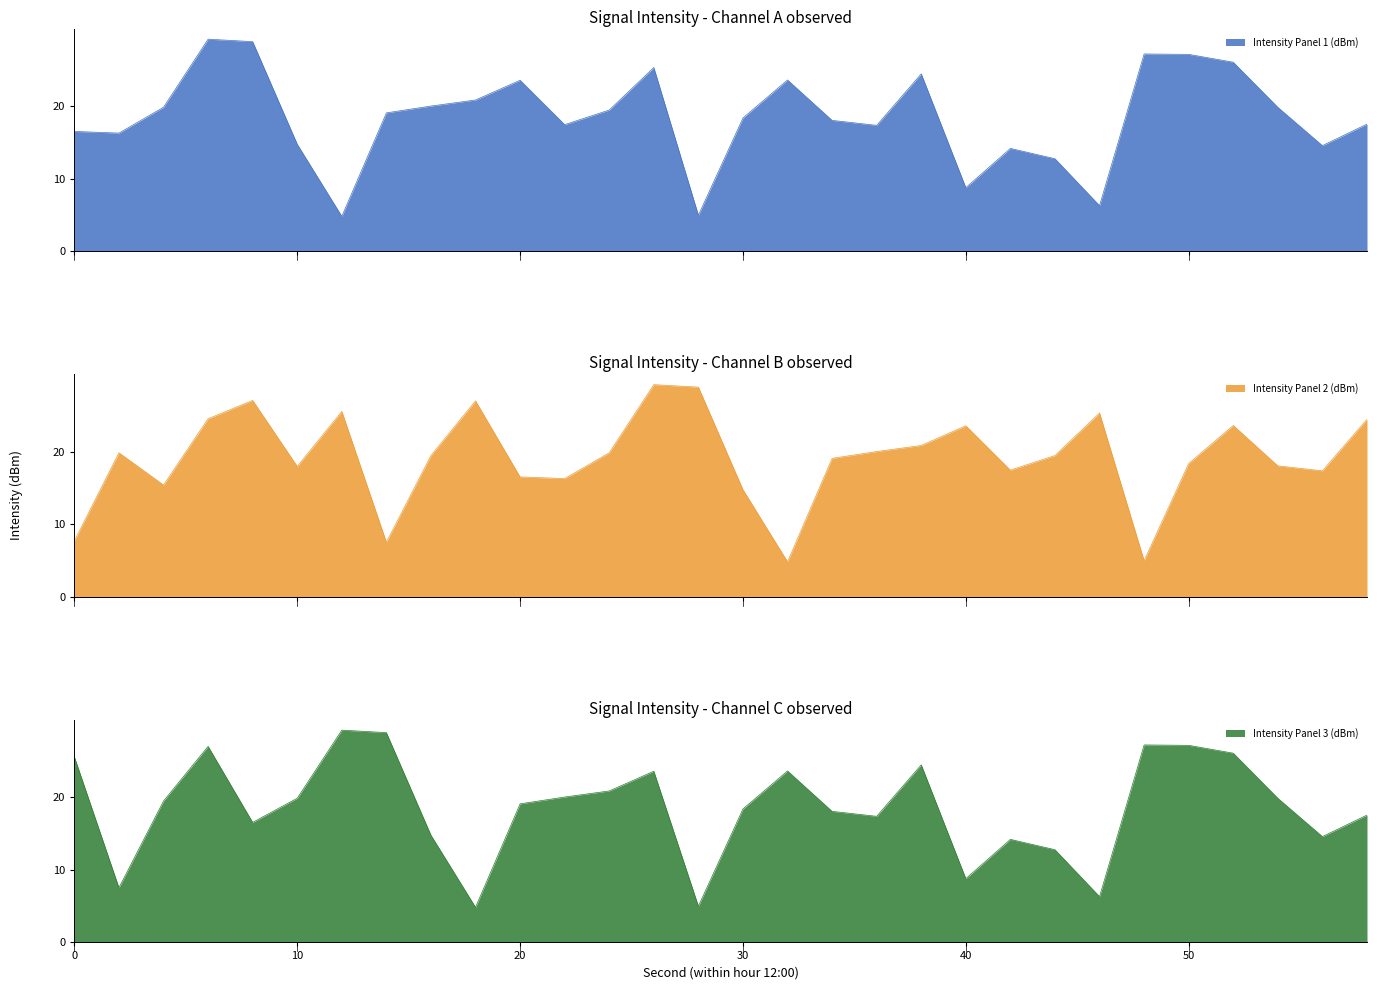

Reading right to left, extract all data points from this chart.

Intensity Panel 1 (dBm): 58=17.5	56=14.6	54=19.8	52=26.0	50=27.1	48=27.2	46=6.3	44=12.8	42=14.2	40=8.8	38=24.4	36=17.3	34=18.0	32=23.6	30=18.4	28=5.0	26=25.3	24=19.4	22=17.4	20=23.5	18=20.8	16=20.0	14=19.1	12=4.8	10=14.7	8=28.9	6=29.2	4=19.8	2=16.3	0=16.5
Intensity Panel 2 (dBm): 58=24.4	56=17.3	54=18.0	52=23.6	50=18.4	48=5.0	46=25.3	44=19.4	42=17.4	40=23.5	38=20.8	36=20.0	34=19.1	32=4.8	30=14.7	28=28.9	26=29.2	24=19.8	22=16.3	20=16.5	18=27.0	16=19.4	14=7.5	12=25.5	10=18.0	8=27.0	6=24.5	4=15.4	2=19.8	0=7.7
Intensity Panel 3 (dBm): 58=17.5	56=14.6	54=19.8	52=26.0	50=27.1	48=27.2	46=6.3	44=12.8	42=14.2	40=8.8	38=24.4	36=17.3	34=18.0	32=23.6	30=18.4	28=5.0	26=23.5	24=20.8	22=20.0	20=19.1	18=4.8	16=14.7	14=28.9	12=29.2	10=19.8	8=16.5	6=27.0	4=19.4	2=7.5	0=25.5